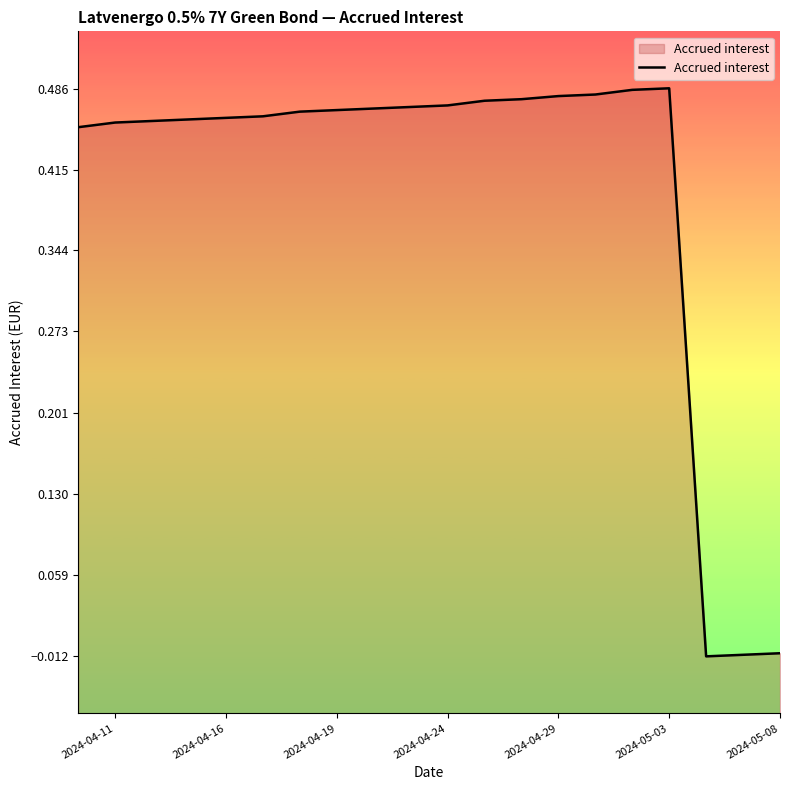

What position from the right is 8?

12